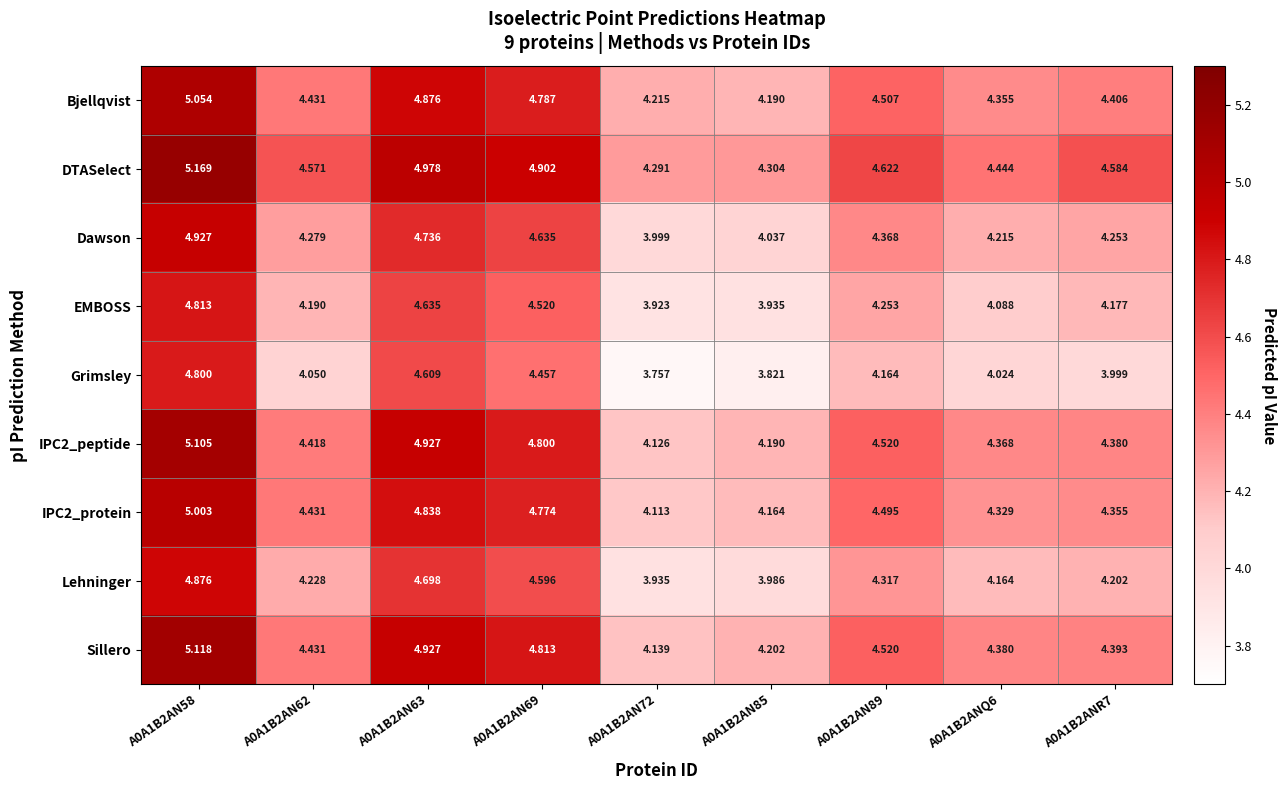

At how many categories does at least one series exceed 4?

9